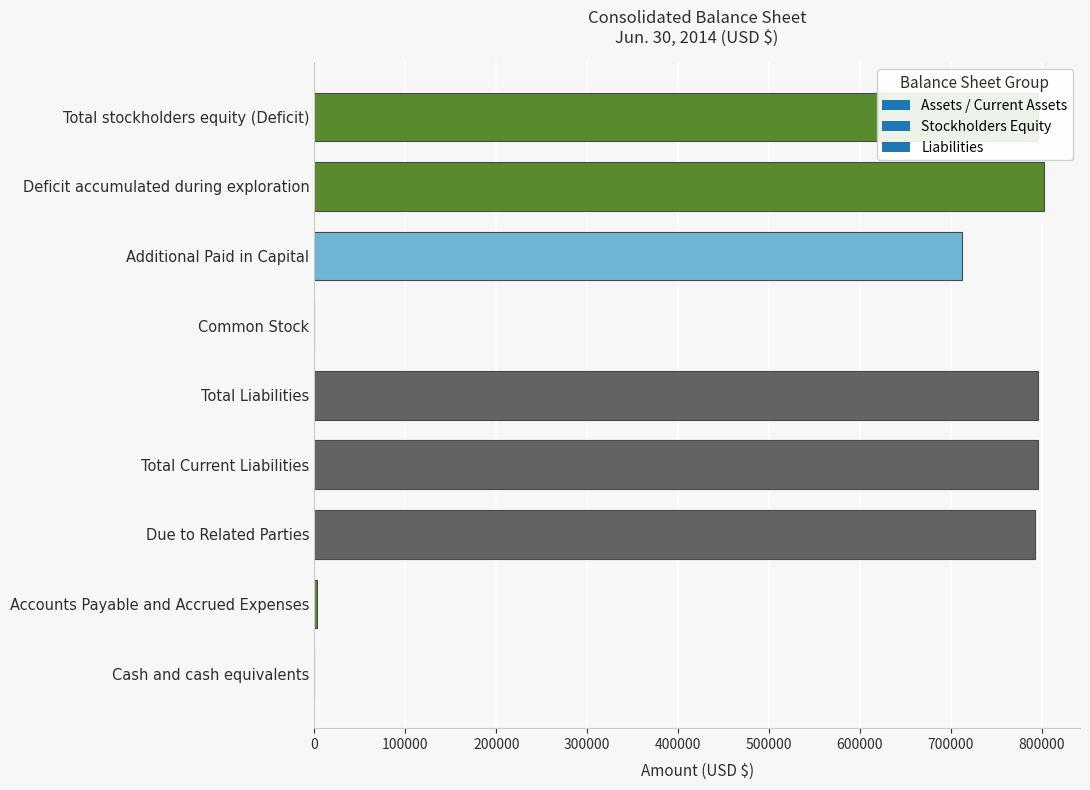

True or false: the data shows 103 at Common Stock.

True